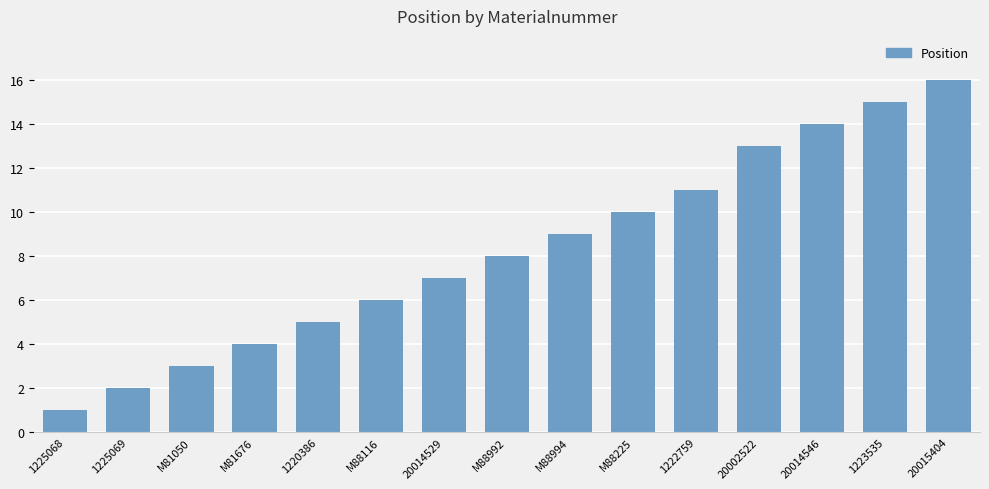

Rank the categories by value from lowest to highest.

1225068, 1225069, M81050, M81676, 1220386, M88116, 20014529, M88992, M88994, M88225, 1222759, 20002522, 20014546, 1223535, 20015404